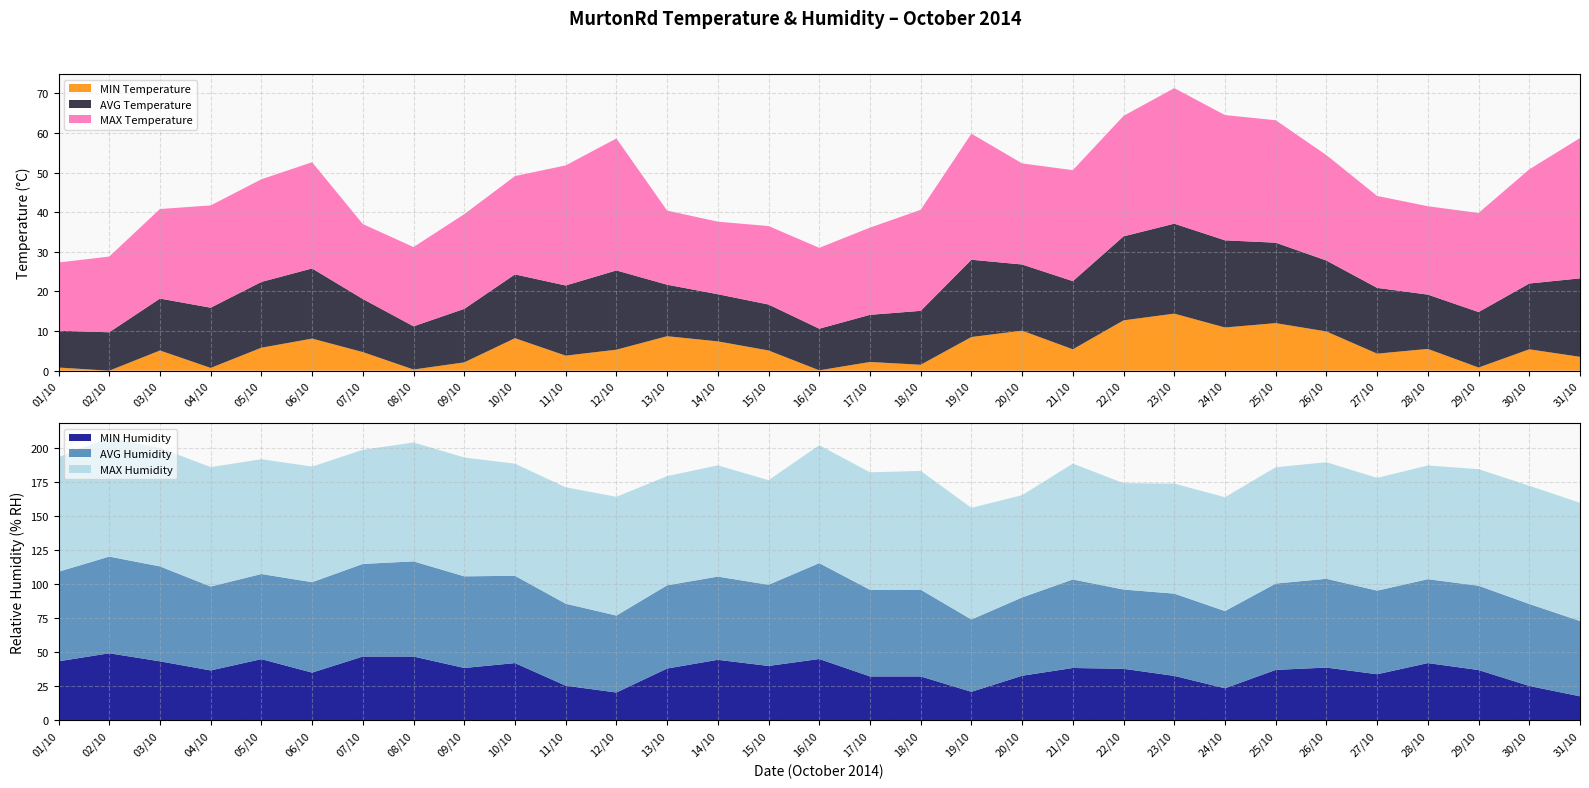

Reading left to right, what are all the values shown in this chart?

MIN Temperature: 01/10=0.8	02/10=-0.0	03/10=5.1	04/10=0.7	05/10=5.8	06/10=8.1	07/10=4.7	08/10=0.3	09/10=2.1	10/10=8.2	11/10=3.8	12/10=5.3	13/10=8.7	14/10=7.4	15/10=5.1	16/10=0.1	17/10=2.2	18/10=1.5	19/10=8.5	20/10=10.1	21/10=5.4	22/10=12.7	23/10=14.4	24/10=10.9	25/10=12.0	26/10=9.9	27/10=4.3	28/10=5.5	29/10=0.8	30/10=5.4	31/10=3.5
AVG Temperature: 01/10=9.3	02/10=9.7	03/10=13.1	04/10=15.2	05/10=16.6	06/10=17.7	07/10=13.4	08/10=10.9	09/10=13.5	10/10=16.1	11/10=17.7	12/10=20.0	13/10=13.0	14/10=11.9	15/10=11.6	16/10=10.5	17/10=11.9	18/10=13.6	19/10=19.5	20/10=16.7	21/10=17.2	22/10=21.2	23/10=22.7	24/10=22.0	25/10=20.3	26/10=17.9	27/10=16.6	28/10=13.7	29/10=14.0	30/10=16.6	31/10=19.8
MAX Temperature: 01/10=17.2	02/10=19.1	03/10=22.6	04/10=25.8	05/10=25.9	06/10=26.8	07/10=18.9	08/10=20.0	09/10=23.9	10/10=24.8	11/10=30.3	12/10=33.3	13/10=18.7	14/10=18.3	15/10=19.8	16/10=20.4	17/10=22.0	18/10=25.5	19/10=31.8	20/10=25.5	21/10=28.0	22/10=30.4	23/10=34.2	24/10=31.6	25/10=30.9	26/10=26.6	27/10=23.2	28/10=22.3	29/10=25.0	30/10=28.8	31/10=35.4
MIN Humidity: 01/10=43.2	02/10=49.1	03/10=43.2	04/10=36.5	05/10=44.8	06/10=34.9	07/10=46.7	08/10=46.7	09/10=38.3	10/10=41.9	11/10=25.3	12/10=20.3	13/10=37.9	14/10=44.3	15/10=39.8	16/10=44.9	17/10=32.1	18/10=32.1	19/10=20.8	20/10=32.6	21/10=38.3	22/10=37.7	23/10=32.5	24/10=23.4	25/10=36.9	26/10=38.6	27/10=33.7	28/10=41.9	29/10=36.8	30/10=25.1	31/10=17.5
AVG Humidity: 01/10=65.8	02/10=71.0	03/10=69.7	04/10=61.6	05/10=62.5	06/10=66.4	07/10=68.0	08/10=69.9	09/10=67.3	10/10=64.1	11/10=60.2	12/10=56.5	13/10=61.1	14/10=61.1	15/10=59.6	16/10=70.4	17/10=63.6	18/10=63.7	19/10=53.1	20/10=57.5	21/10=65.0	22/10=58.2	23/10=60.4	24/10=56.7	25/10=63.4	26/10=65.2	27/10=61.4	28/10=61.6	29/10=61.9	30/10=60.2	31/10=55.3
MAX Humidity: 01/10=84.1	02/10=87.4	03/10=87.0	04/10=87.7	05/10=84.3	06/10=84.9	07/10=83.8	08/10=87.3	09/10=87.3	10/10=82.3	11/10=85.5	12/10=87.2	13/10=80.2	14/10=81.7	15/10=76.8	16/10=86.6	17/10=86.3	18/10=87.2	19/10=82.0	20/10=75.1	21/10=85.1	22/10=78.1	23/10=80.8	24/10=83.6	25/10=85.4	26/10=85.6	27/10=82.8	28/10=83.5	29/10=85.6	30/10=86.8	31/10=86.8